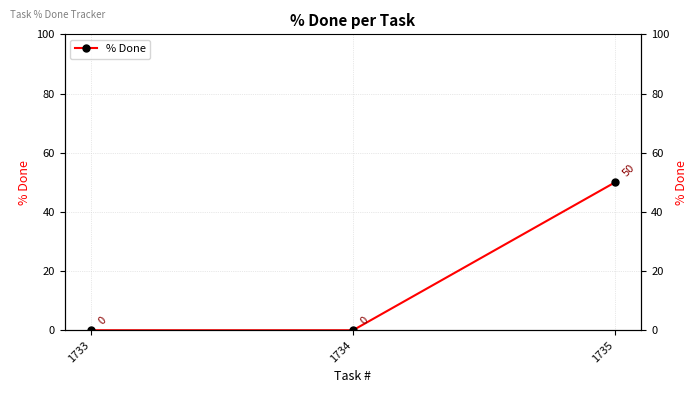

The chart shows a value of 50 at 1735. True or false?

True